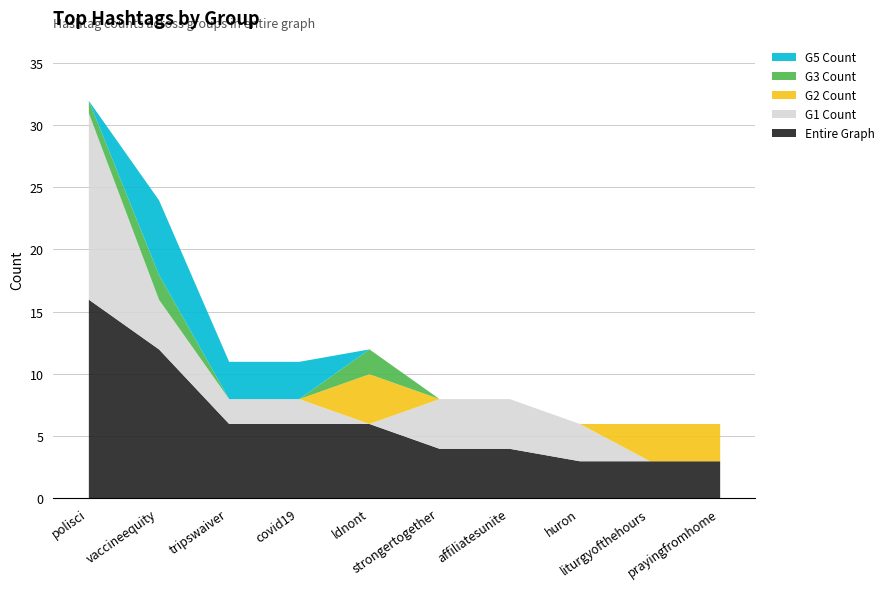

How many data points in Entire Graph are less than 6?

5